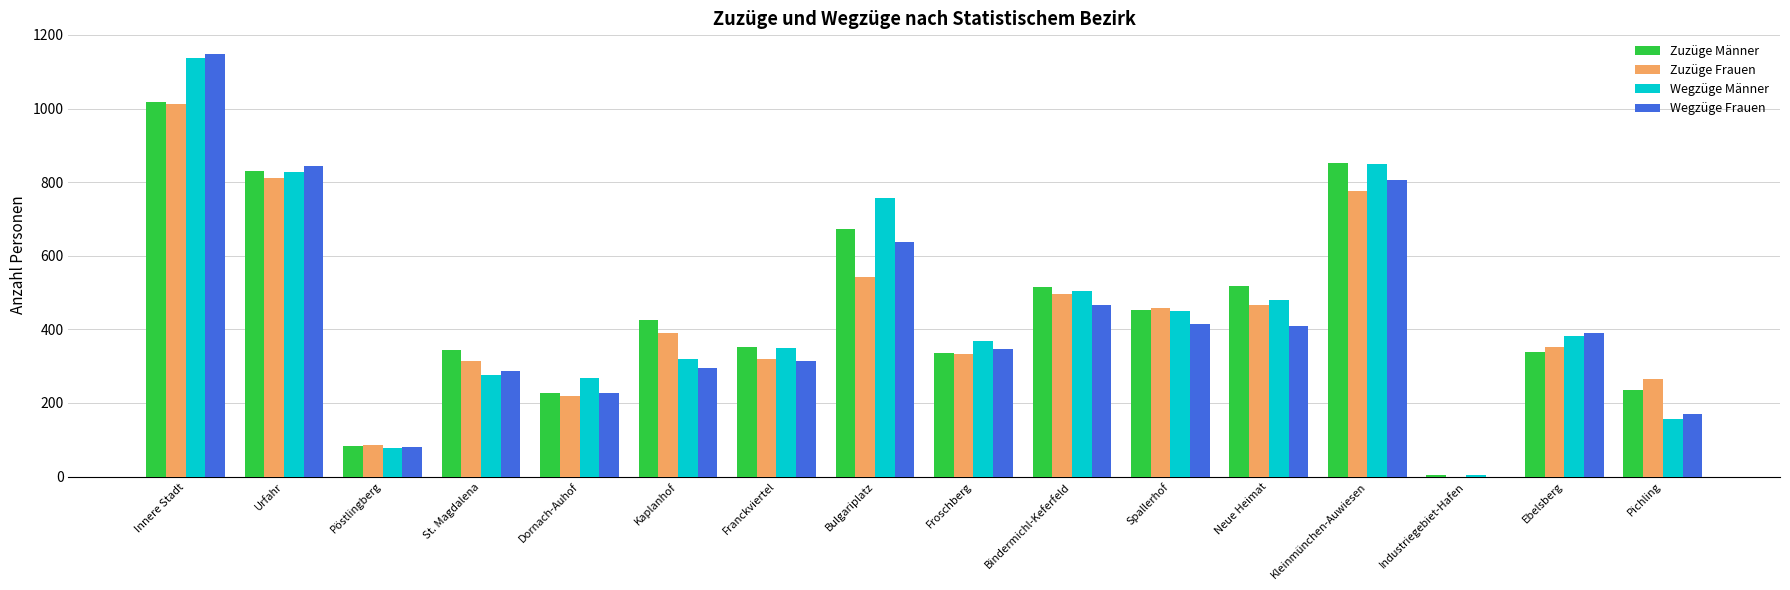

At which category does the chart reach its peak across all series?

Innere Stadt